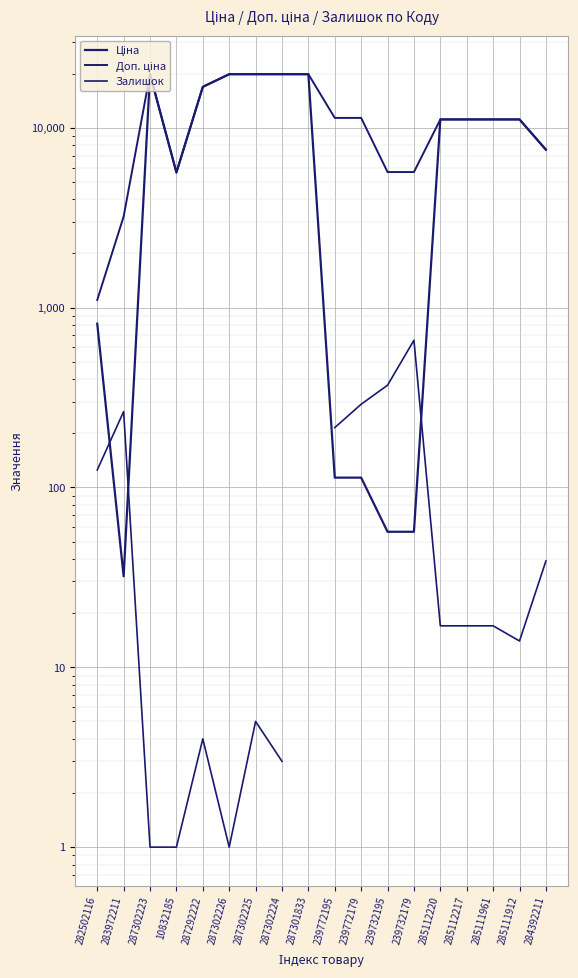

Which series has the largest total across all categories?

Доп. ціна